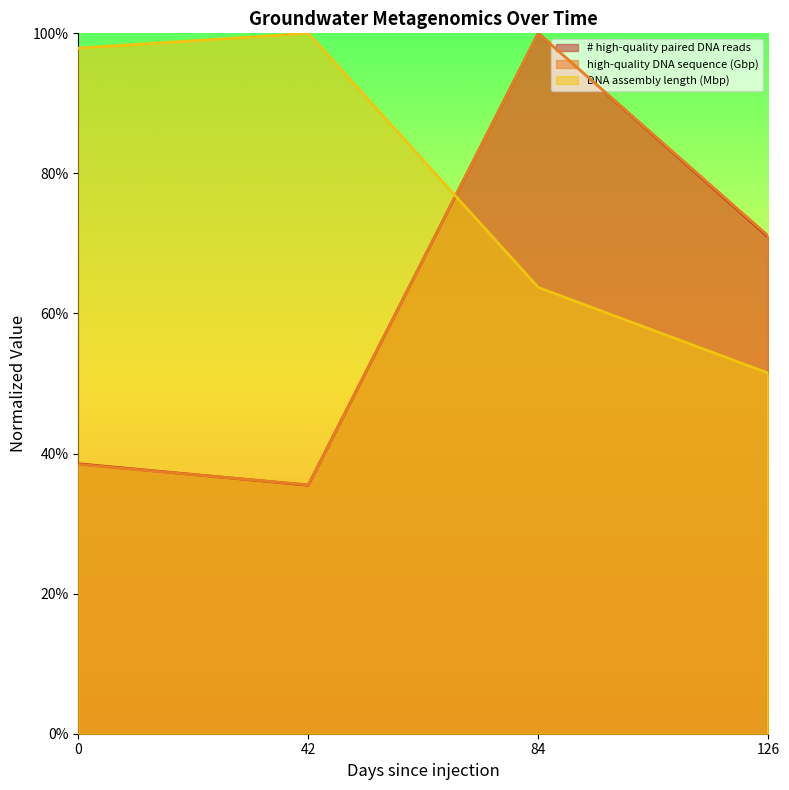

What is the maximum value shown in the chart?

1.0